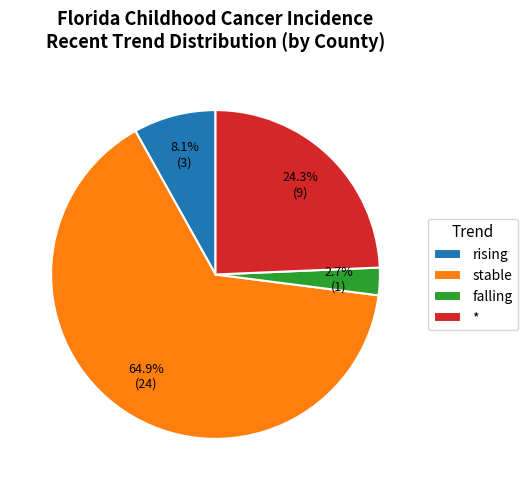

Rank the categories by value from highest to lowest.

stable, *, rising, falling